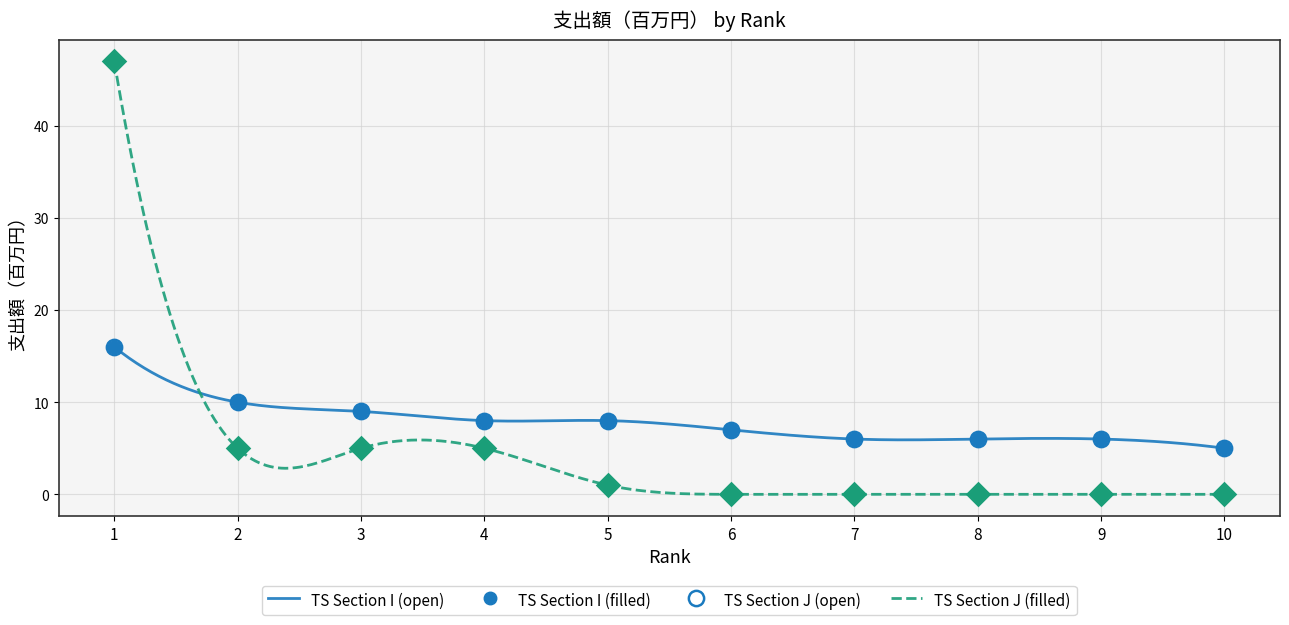

What are all the series names shown in the legend?

Section I, Section J